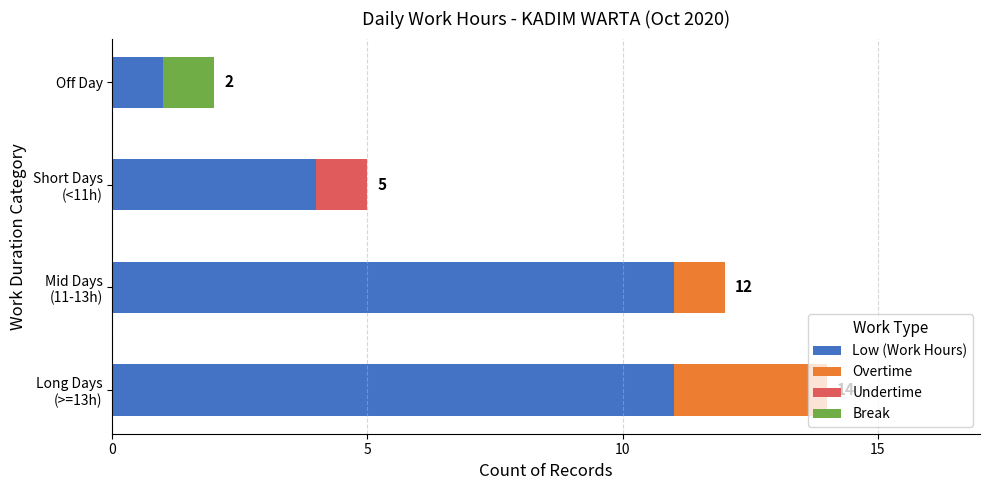

The Low (Work Hours) series shows 1 at Off Day. True or false?

True